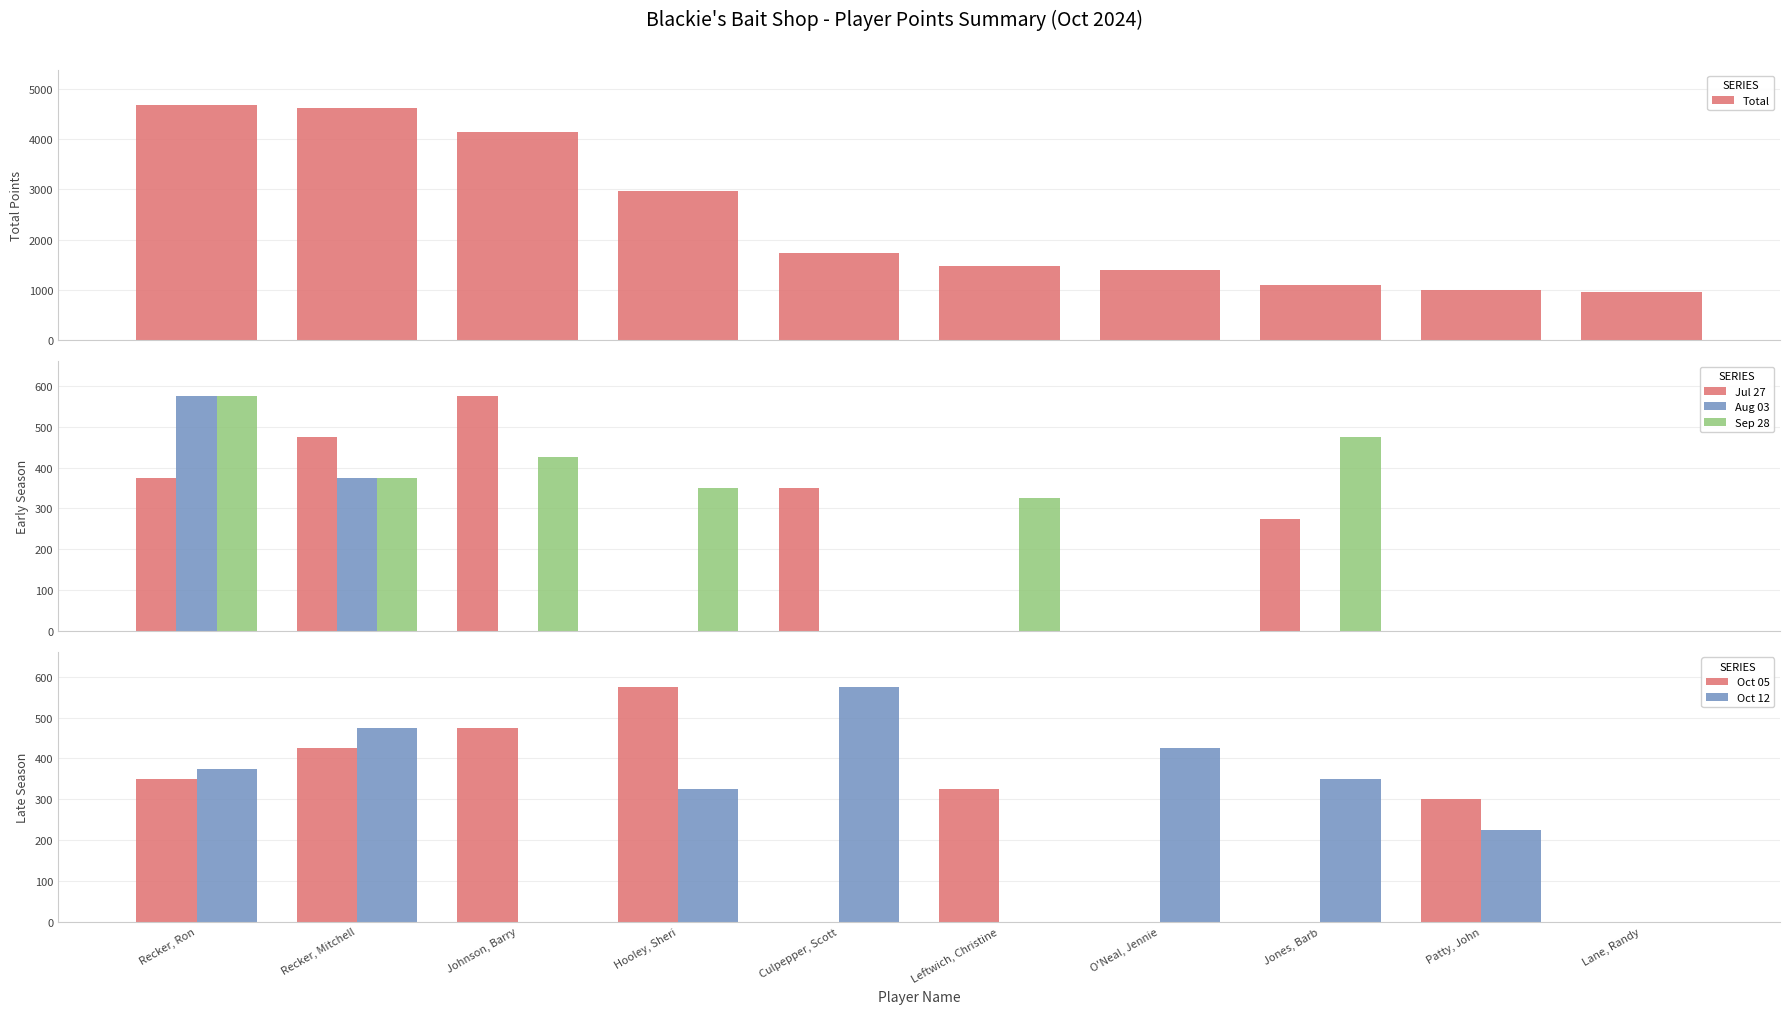

What position from the right is Culpepper, Scott?

6